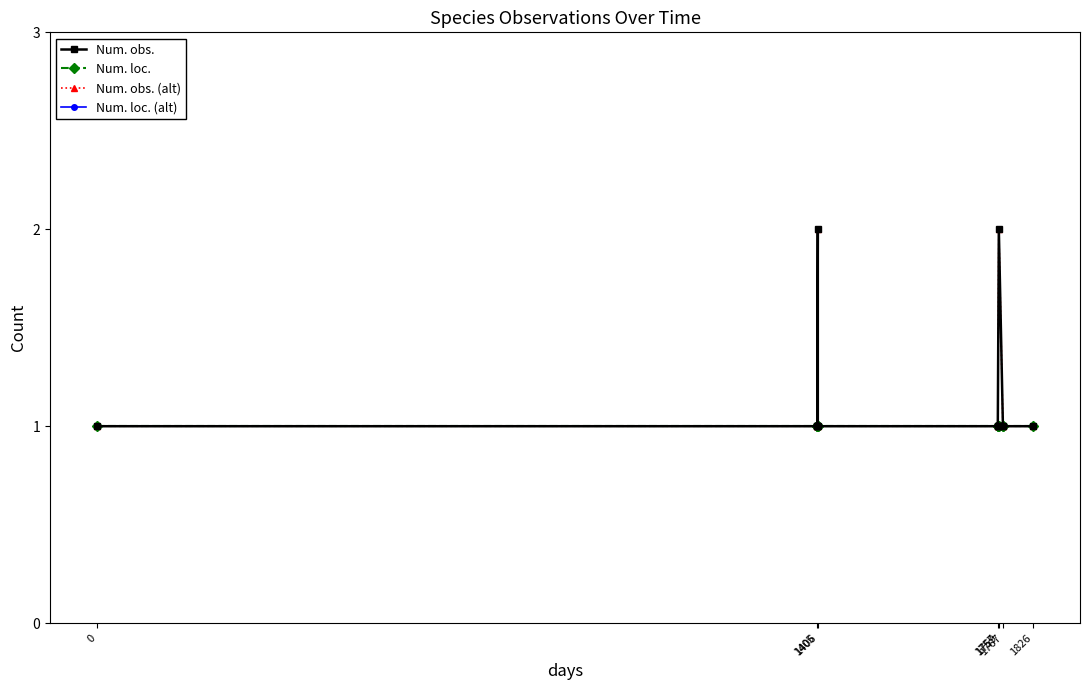

The value of Num. obs. at 1406 is 0. True or false?

False